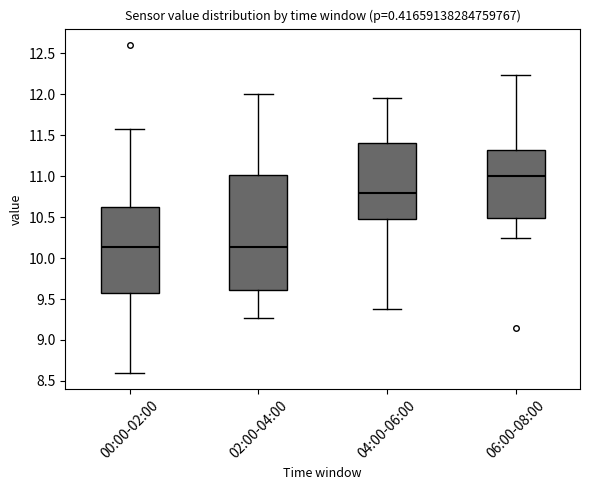

Comparing the boxes themselves (not the whiskers), which one is the tallest?

02:00-04:00